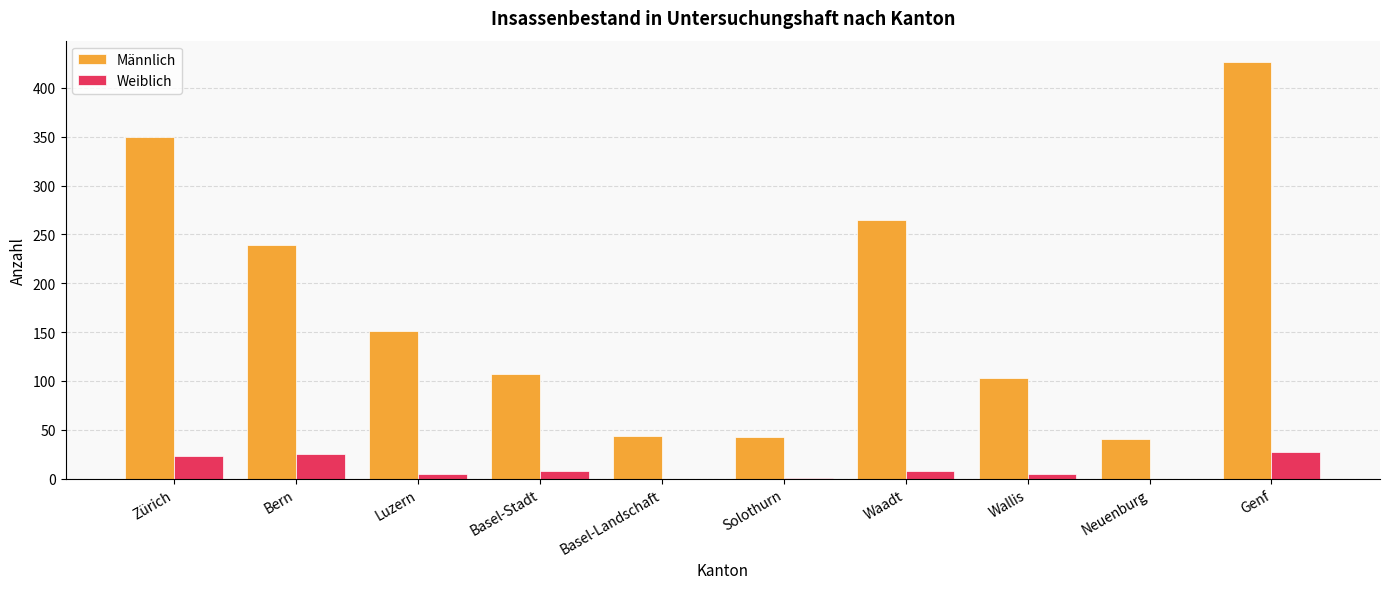

What is the sum of all Männlich values?

1770